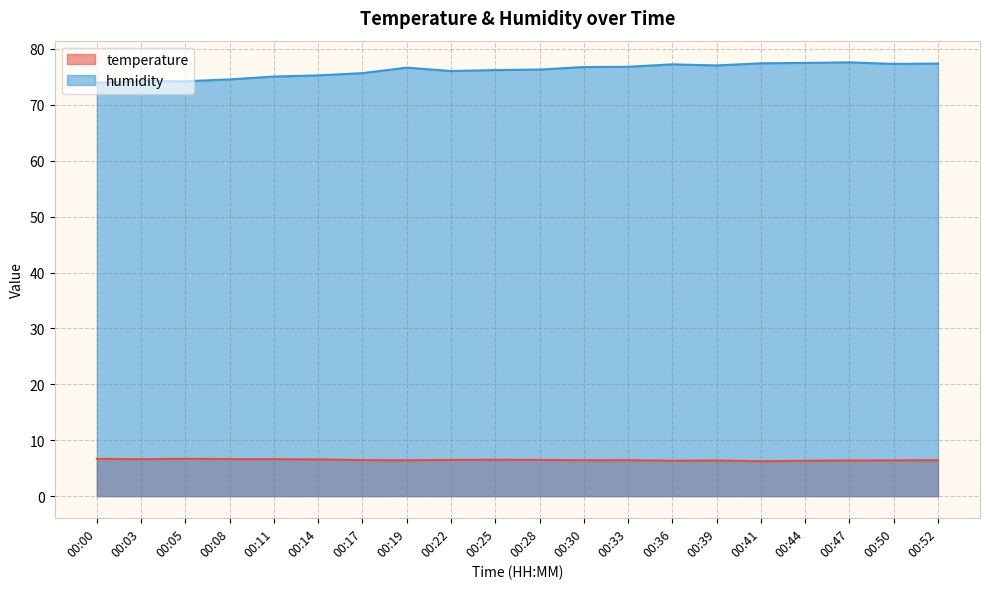

Is it true that temperature equals 6.4 at 00:50?

True